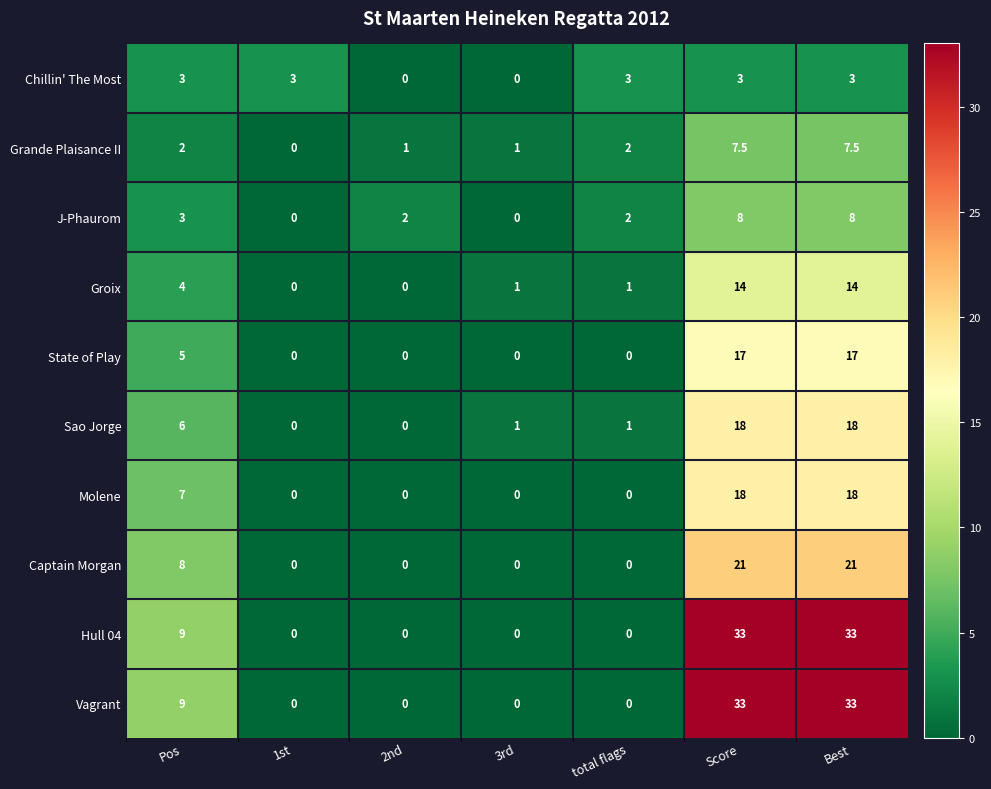

What is the sum of the Molene values at Best and 2nd?

18.0